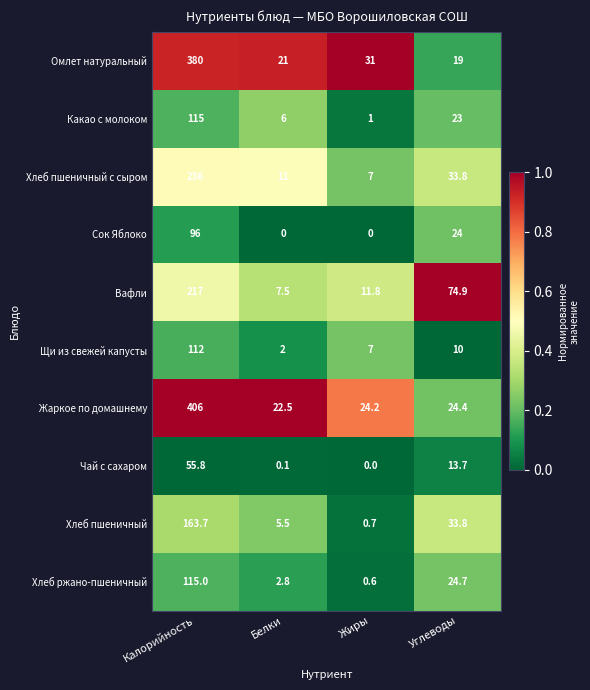

How many distinct data groups are displayed?

10